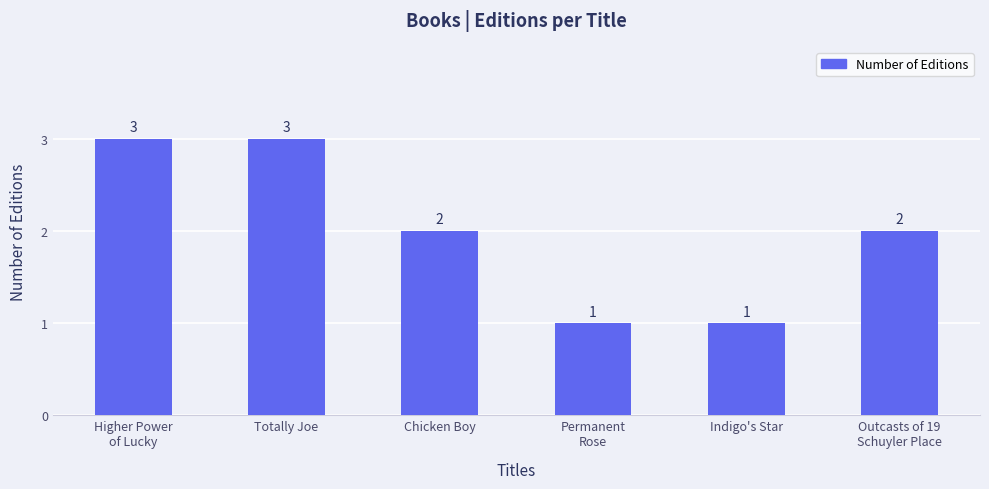

What position from the left is Totally Joe?

2